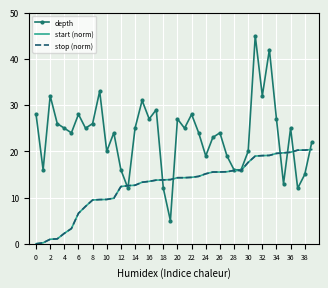

What is the maximum value shown in the chart?

45.0